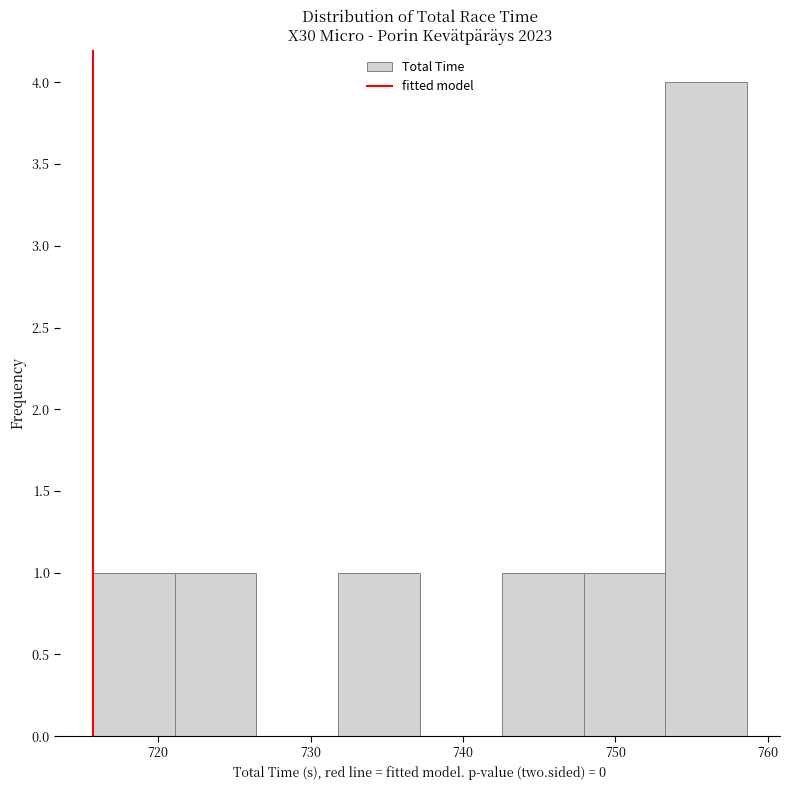

Over which range of the x-axis is the bar tallest?

753 to 759